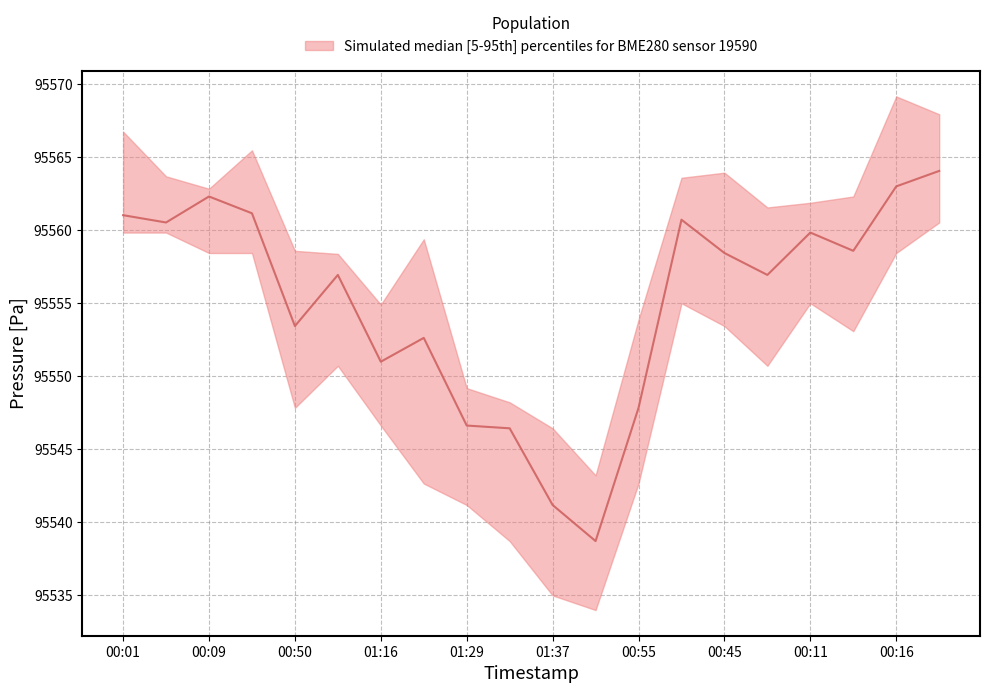

What is the sum of the median values at 01:34 and 01:21?

191099.1